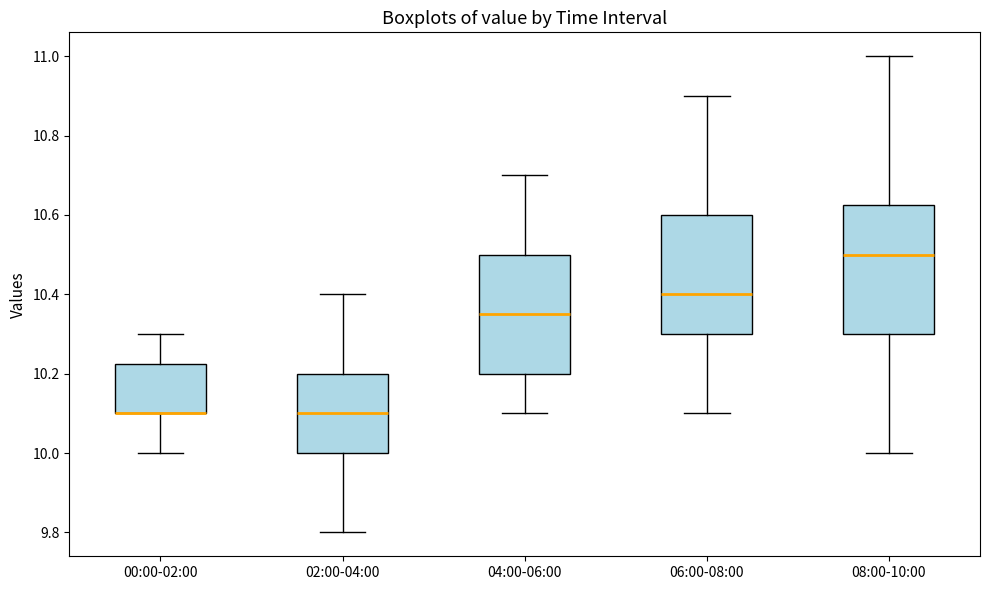

Where is the upper edge of the box for 04:00-06:00 on the y-axis? The values are not printed on the chart, so give them approximately, as read against the axis.

10.50